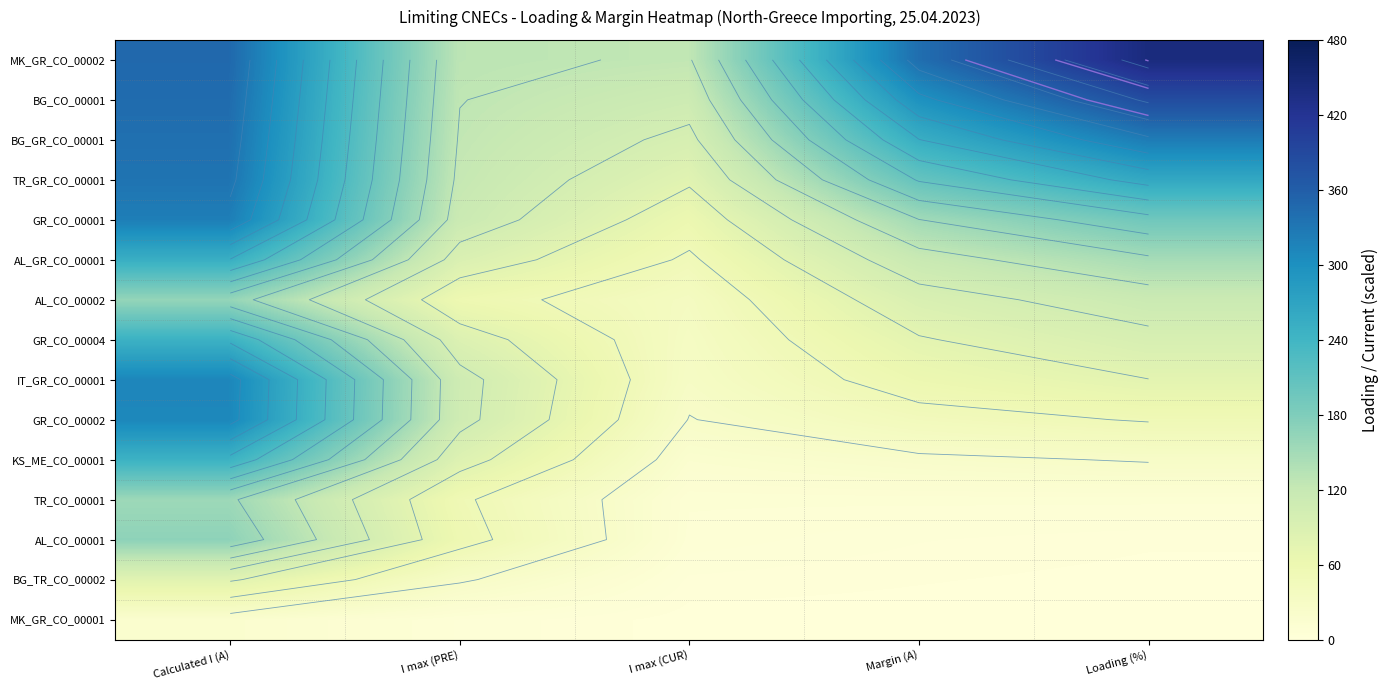

Rank the series at I max (CUR) from highest to lowest value.

MK_GR_CO_00002, BG_CO_00001, BG_GR_CO_00001, TR_GR_CO_00001, GR_CO_00001, AL_GR_CO_00001, AL_CO_00002, GR_CO_00004, IT_GR_CO_00001, GR_CO_00002, KS_ME_CO_00001, TR_CO_00001, AL_CO_00001, BG_TR_CO_00002, MK_GR_CO_00001